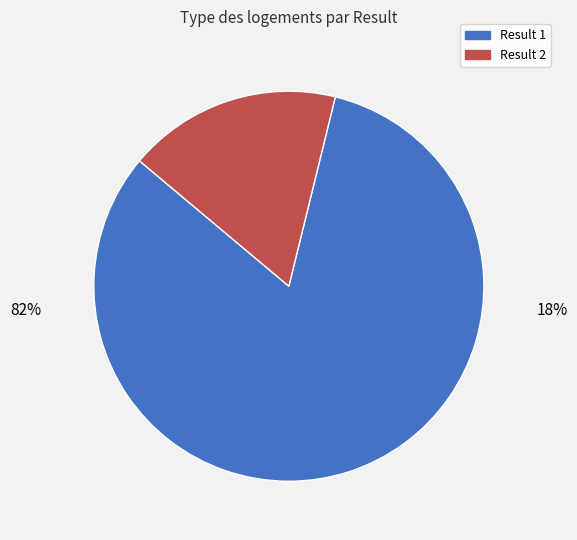

Count the number of slices in the pie.

2